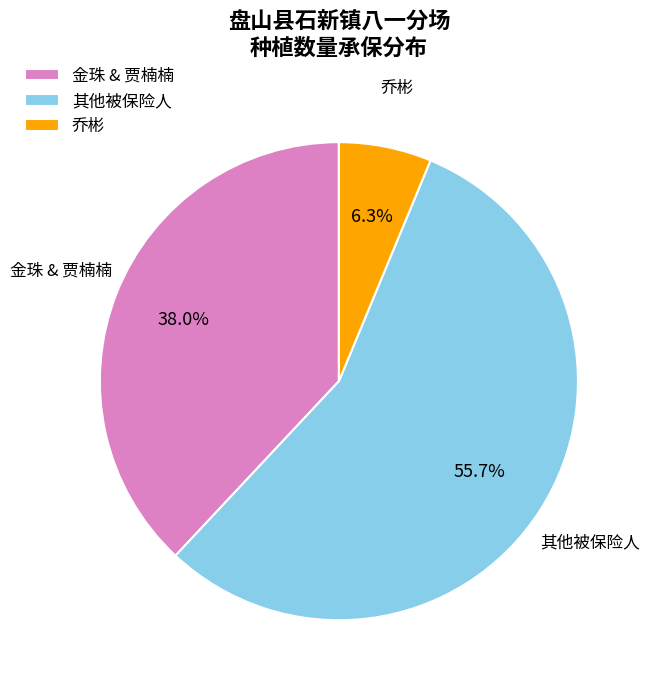

Combined, what portion of the pie is 金珠 & 贾楠楠 and 乔彬?

44.3%